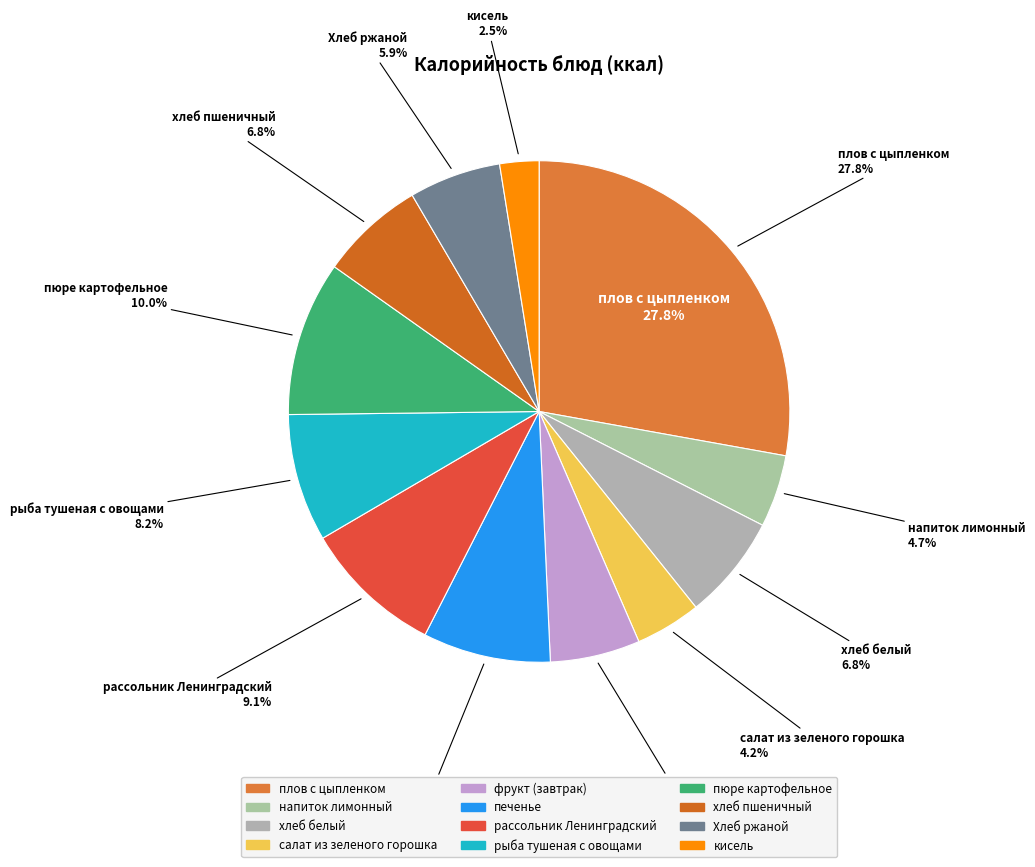

Combined, do Хлеб ржаной and фрукт (завтрак) account for over 50%?

No